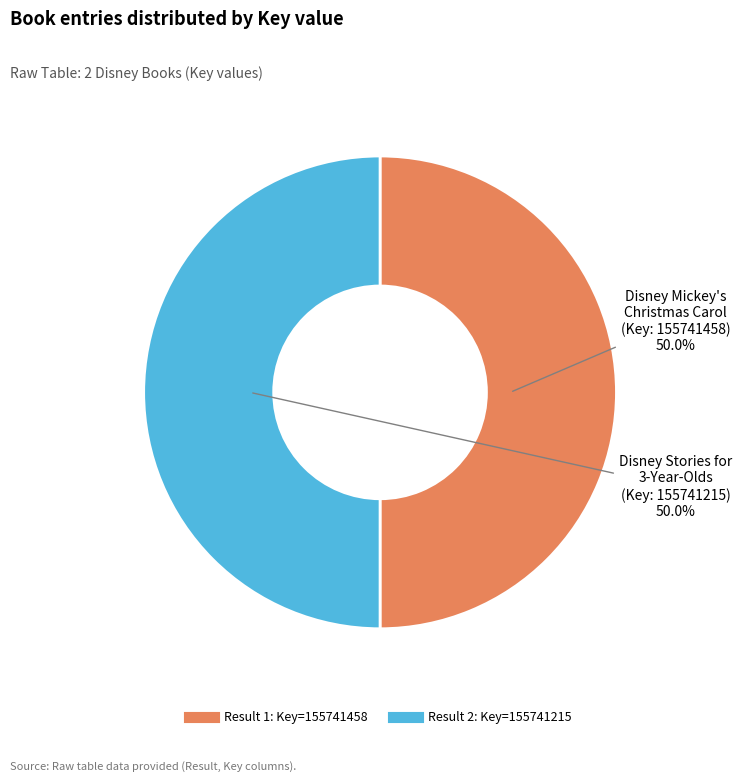

Count the number of slices in the pie.

2